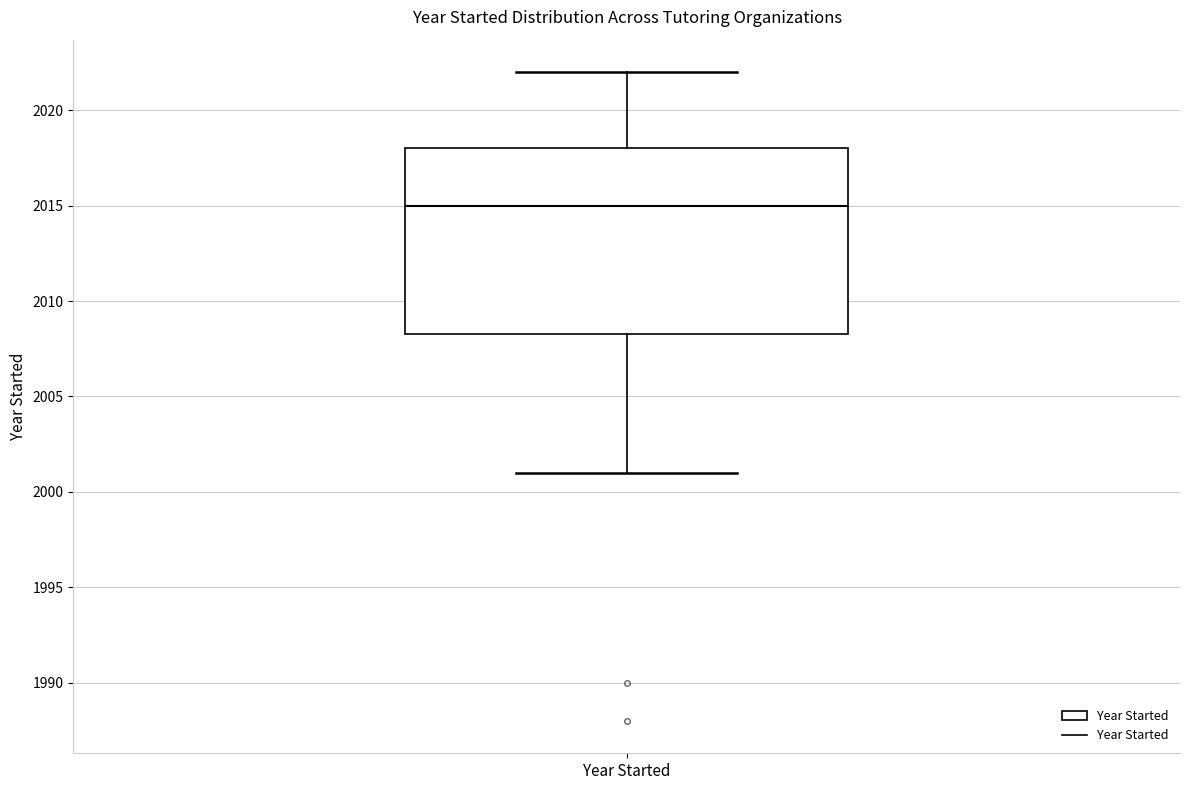

Where is the lower edge of the box for Year Started on the y-axis? The values are not printed on the chart, so give them approximately, as read against the axis.

2008.5